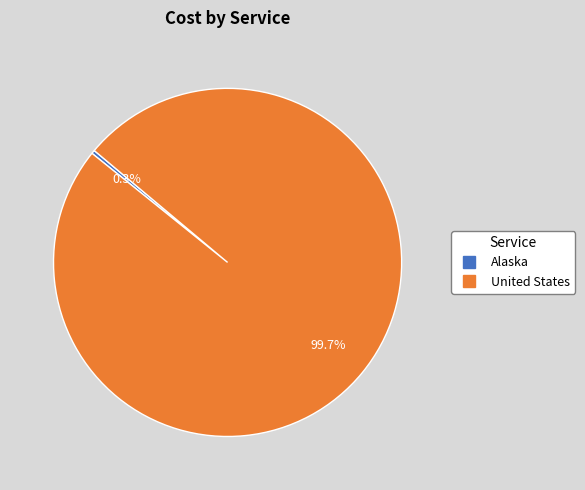

To the nearest percent, what is the difference between the United States and Alaska slice percentages?

99%